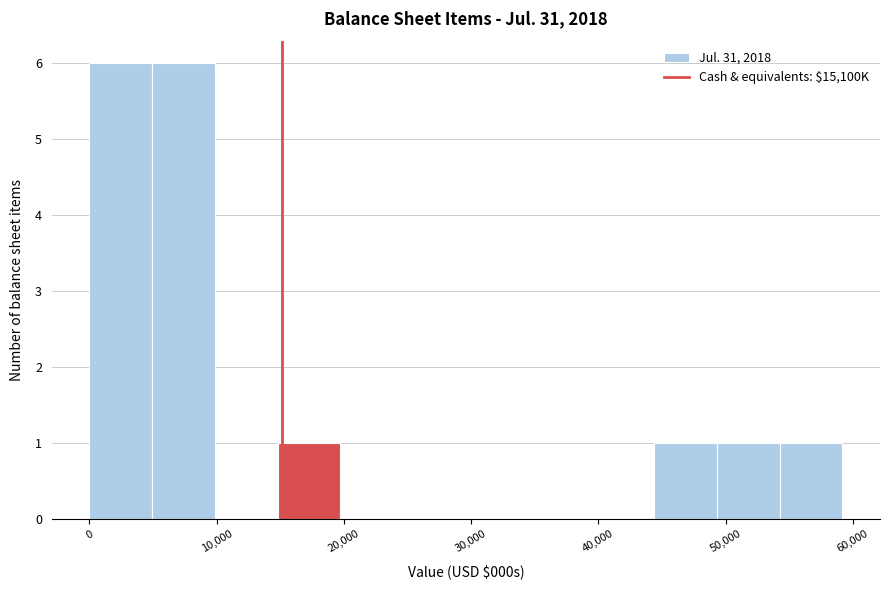

Reading left to right, transcribe this chart: for each bar, give the range it covers on the x-axis and its height. Neither the bar edges nor the heights are printed on the chart, so give them approximately, as read against the axes.

0 to 5000: 6
5000 to 10000: 6
10000 to 15000: 0
15000 to 20000: 1
20000 to 25000: 0
25000 to 30000: 0
30000 to 35000: 0
35000 to 39000: 0
39000 to 44000: 0
44000 to 49000: 1
49000 to 54000: 1
54000 to 59000: 1